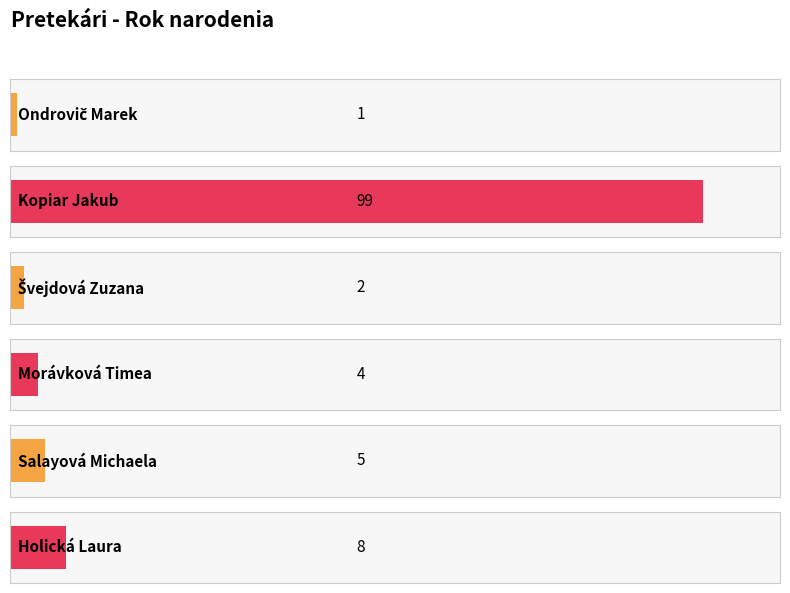

List the labels in order of value, largest first.

Kopiar Jakub, Holická Laura, Salayová Michaela, Morávková Timea, Švejdová Zuzana, Ondrovič Marek